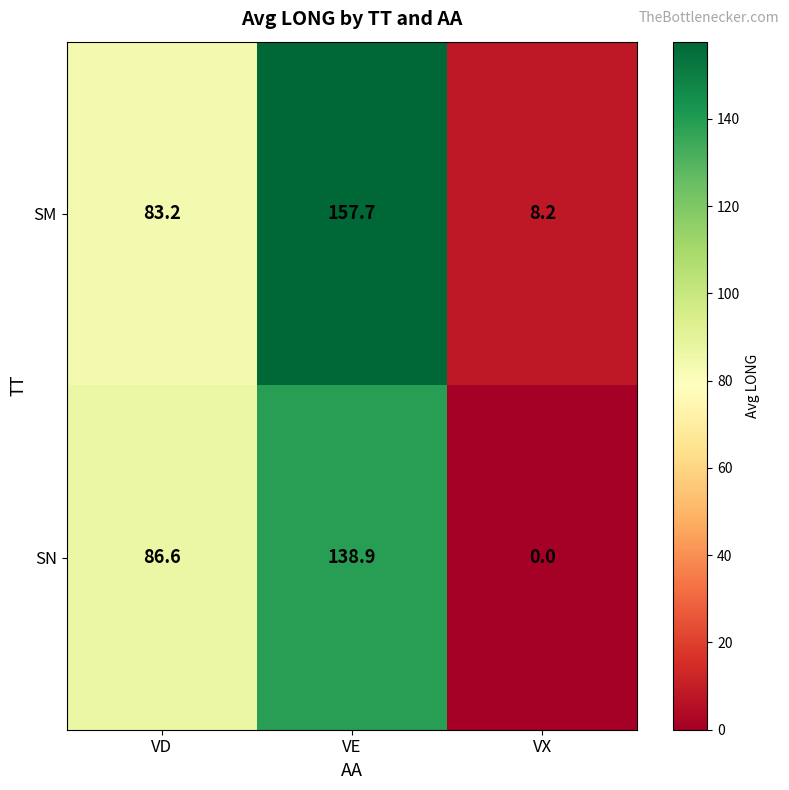

The value of SN at VE is 138.9. True or false?

True